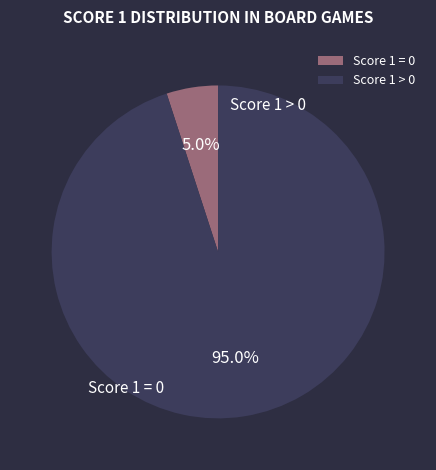

Is there a majority slice in this chart?

Yes